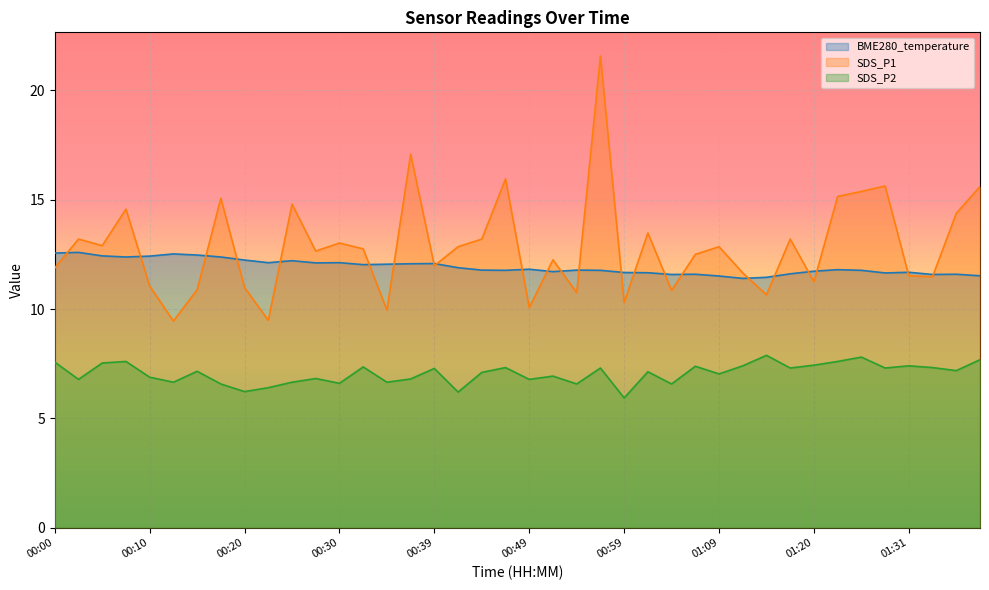

True or false: SDS_P2 and BME280_temperature cross at least once.

False